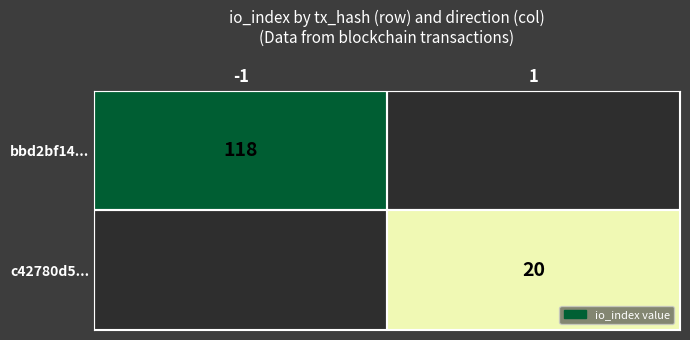

Is it true that c42780d5... equals 32 at 1?

False